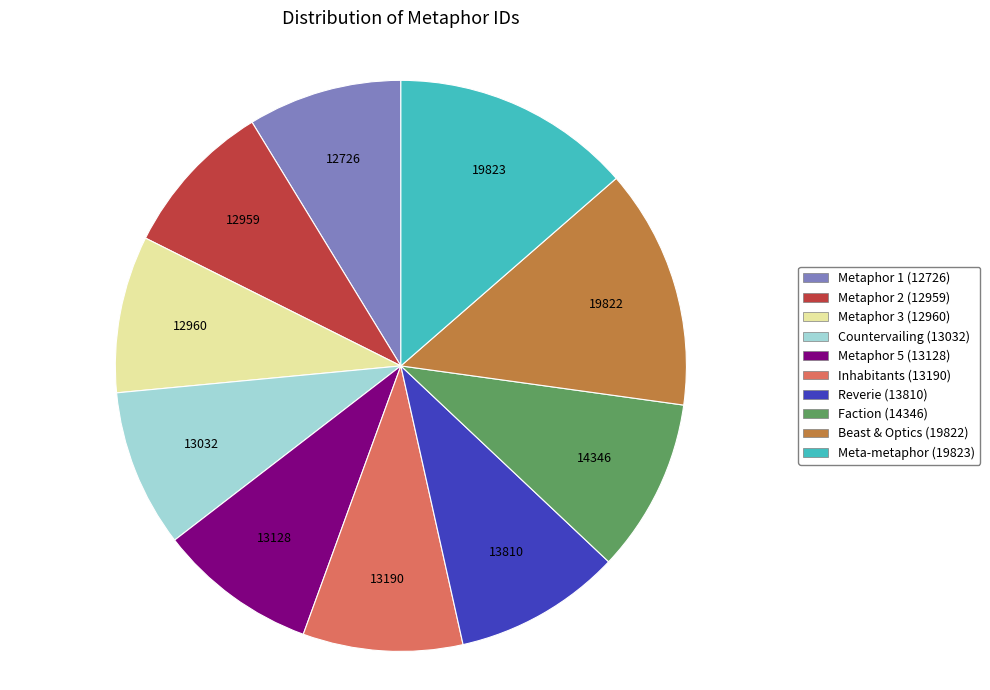

How many slices are in this pie chart?

10